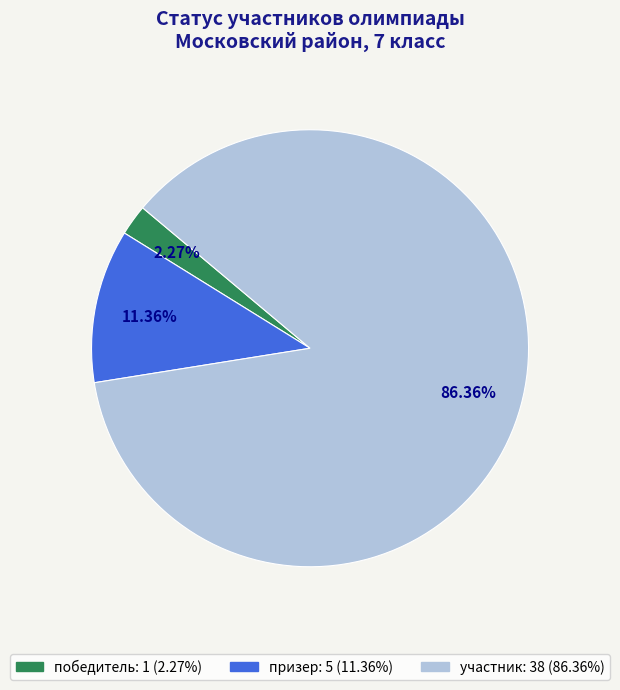

To the nearest percent, what is the combined percentage of участник and победитель?

89%